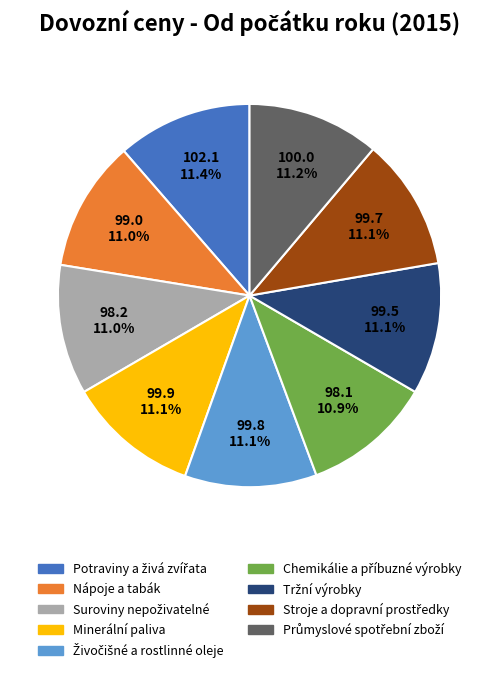

Is there any slice that represents more than half of the pie?

No